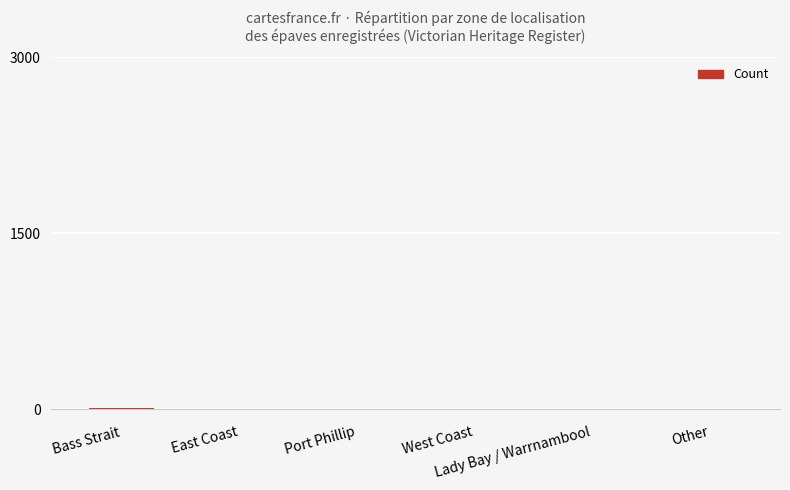

What is the sum of all values?

25